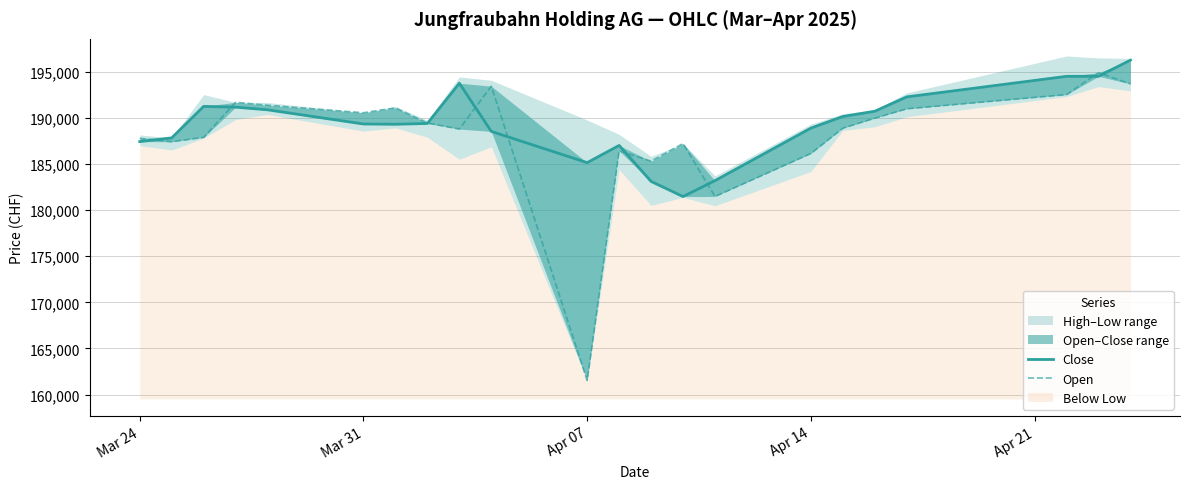

Where is Close nearest to the value 188863?

Apr 14